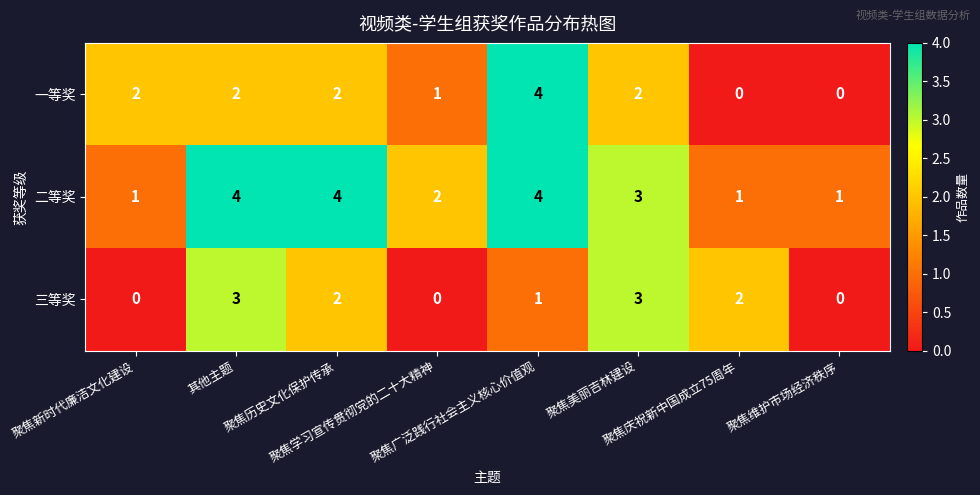

What is the greatest value displayed?

4